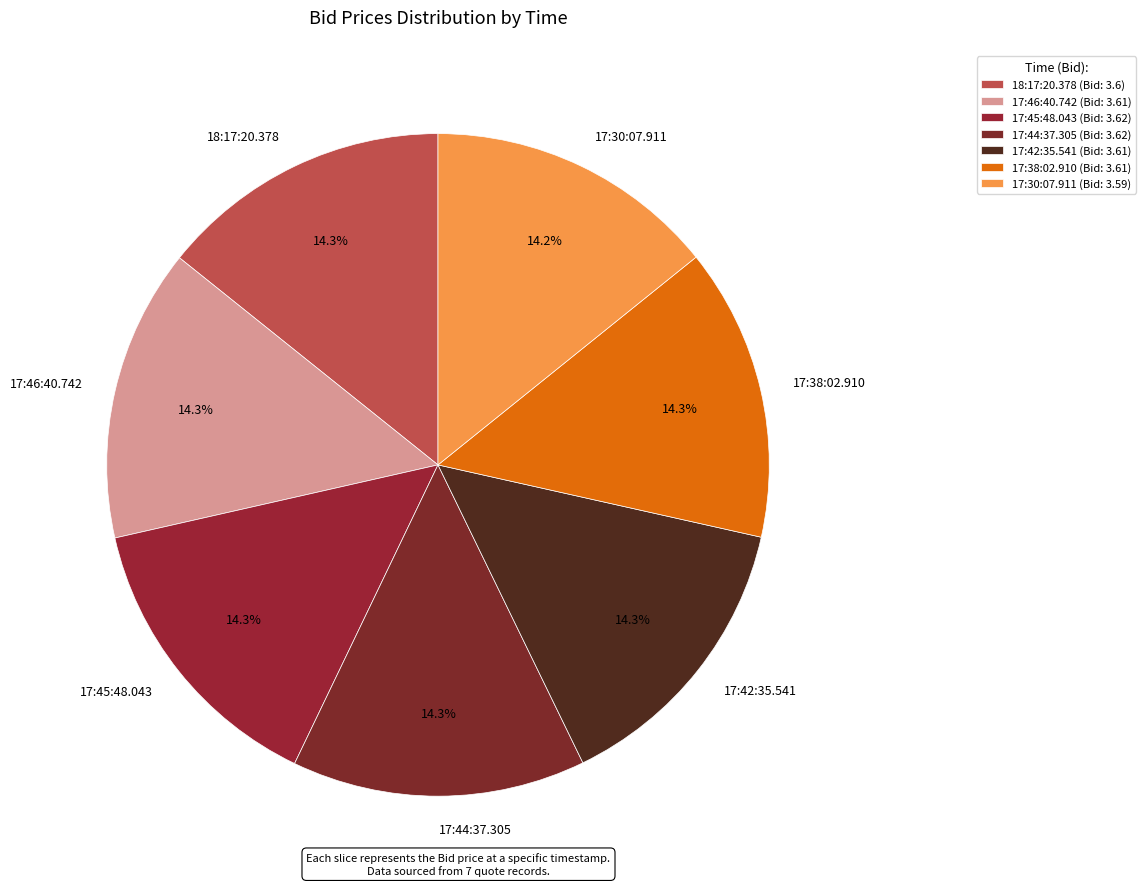

Is there any slice that represents more than half of the pie?

No